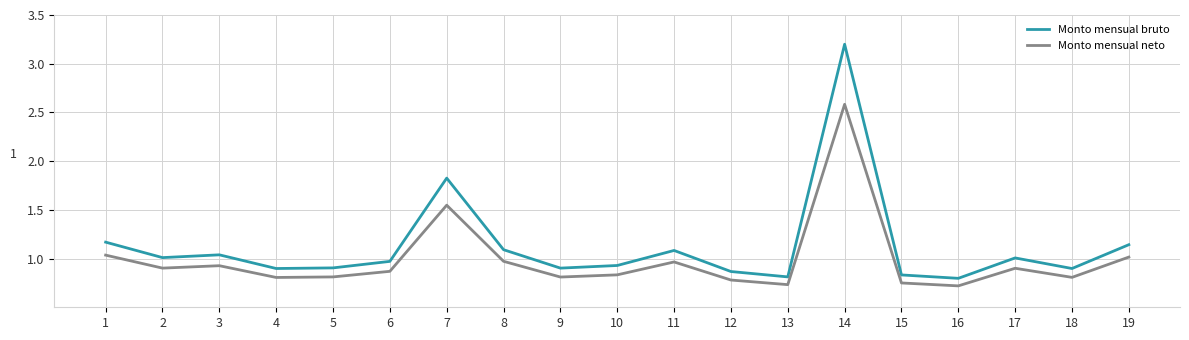

True or false: Monto mensual neto has a value of 0.7 at 13.

True